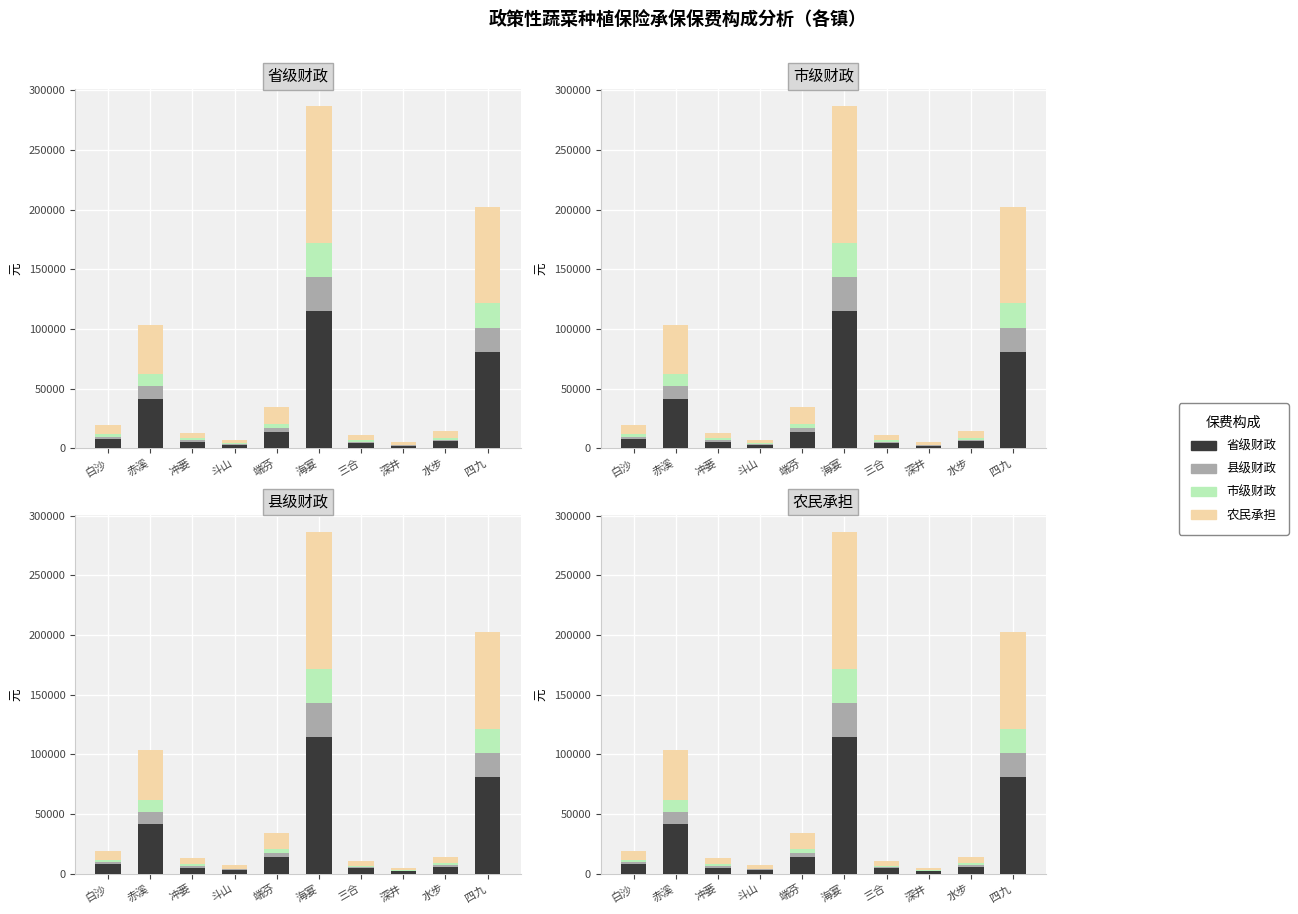

What is the label of the 7th bar from the right?

斗山